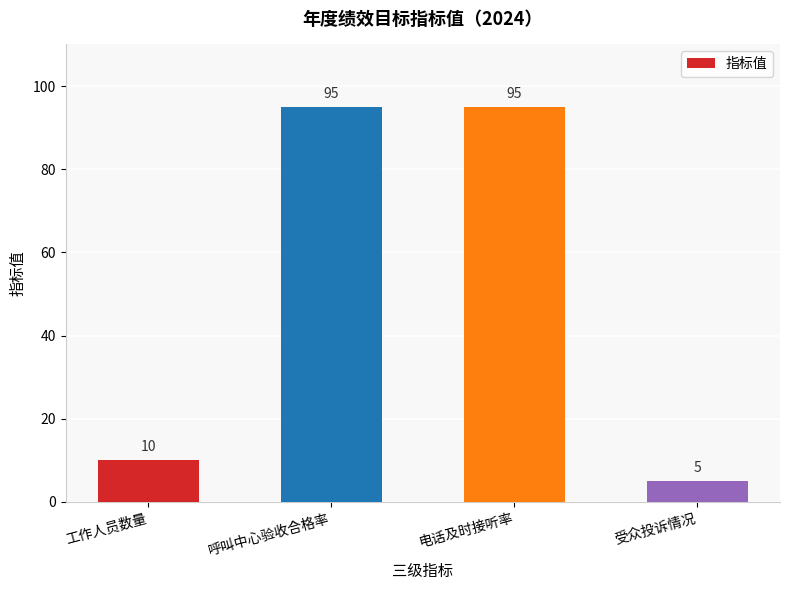

Are the bars horizontal?

No